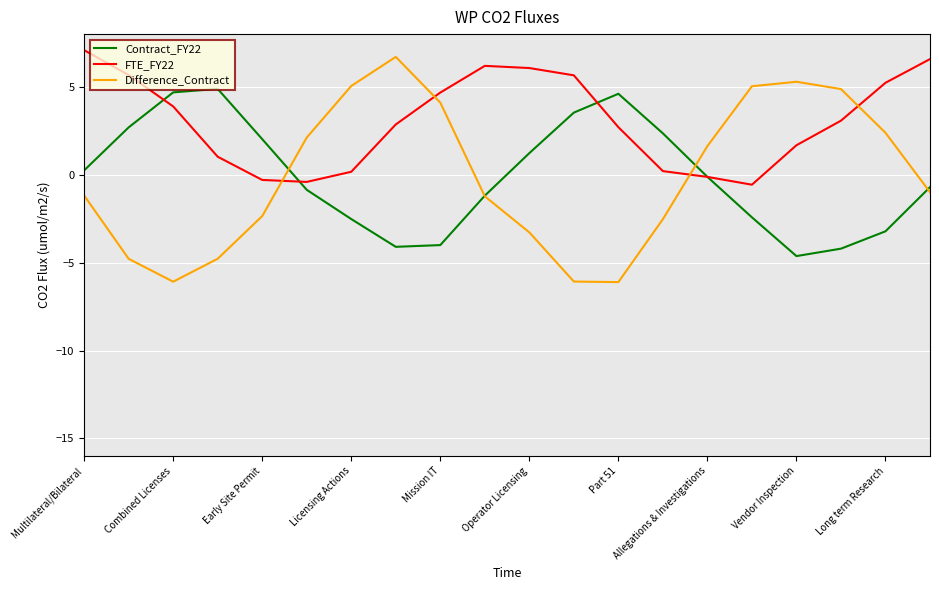

True or false: Difference_Contract and FTE_FY22 intersect in this chart.

True